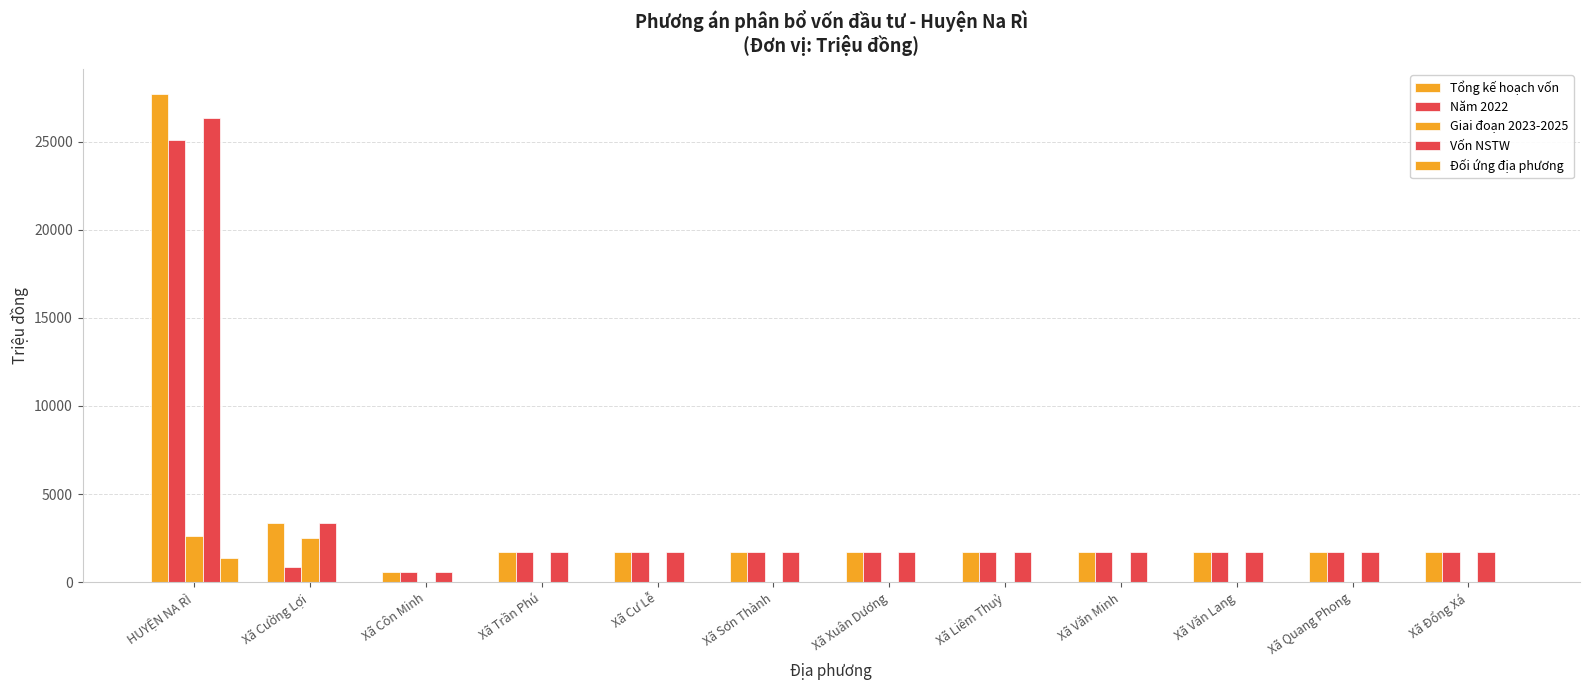

What is the difference between the maximum and minimum values in the Giai đoạn 2023-2025 series?

2647.7